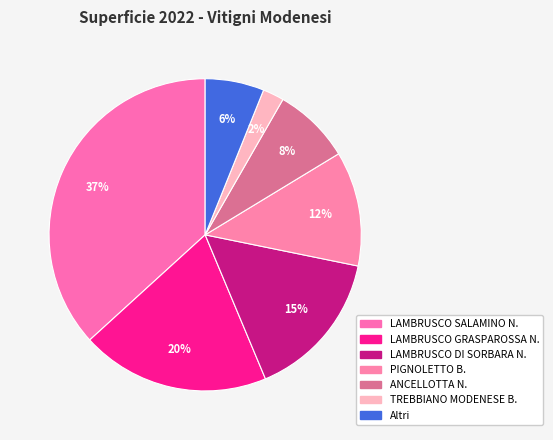

What is the change in value from TREBBIANO MODENESE B. to Altri?

+3.9